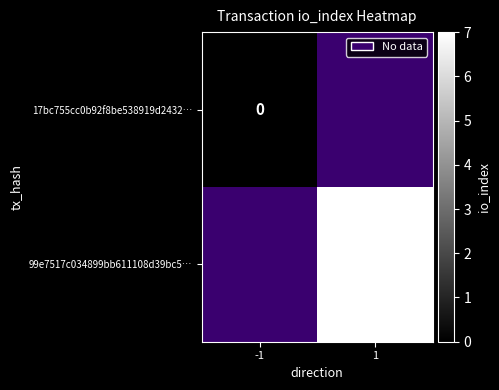

Which category has the highest value across all series?

1